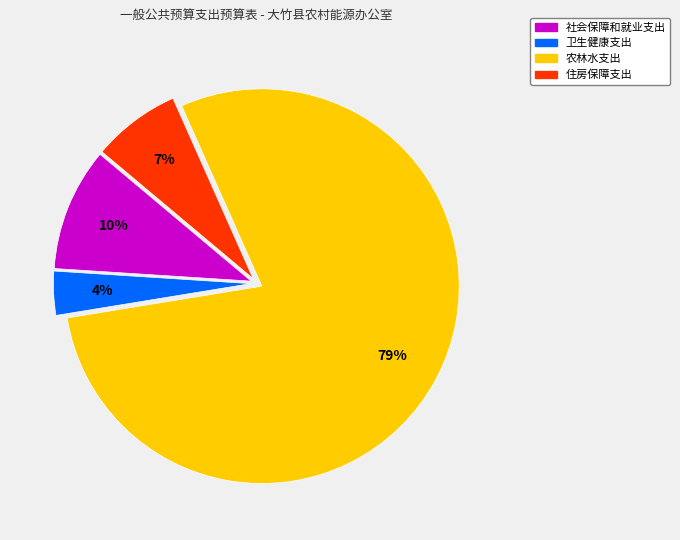

Do 卫生健康支出 and 社会保障和就业支出 together represent more than half of the pie?

No